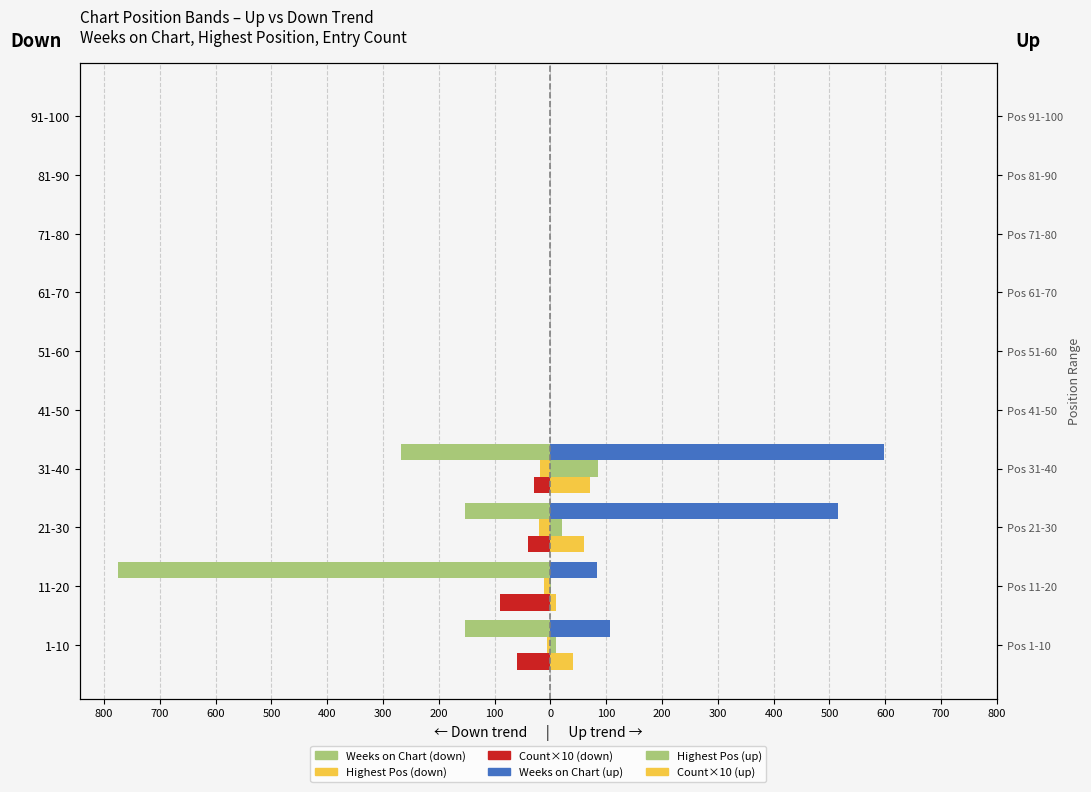

What is the label of the 8th bar from the right?

21-30